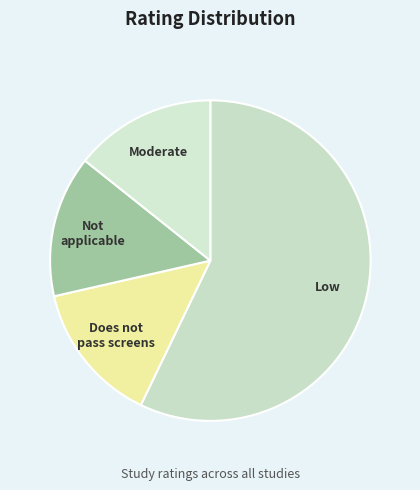

Which slice represents more than half of the pie?

Low